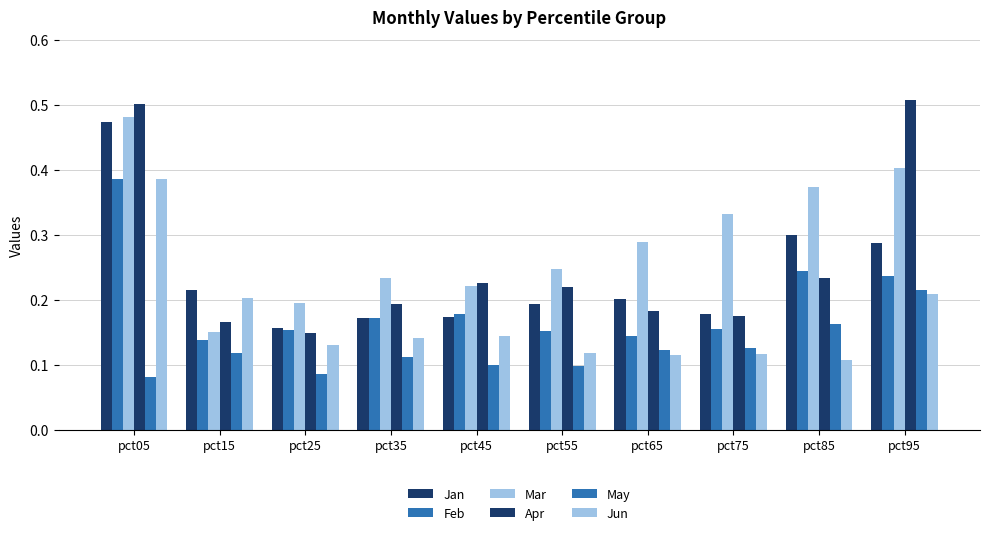

What is the greatest value displayed?

0.5